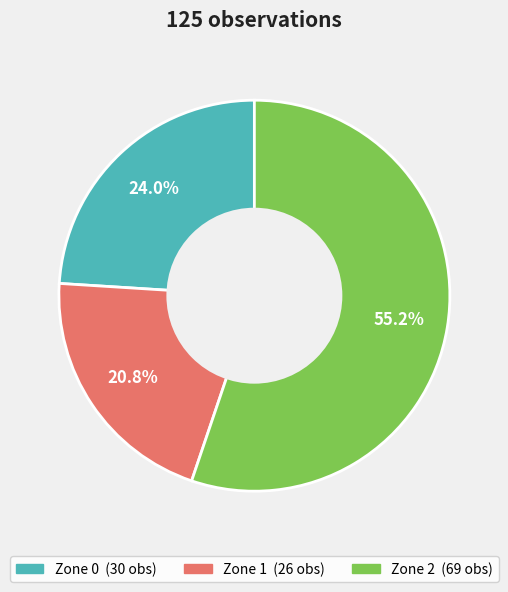

How many slices are in this pie chart?

3